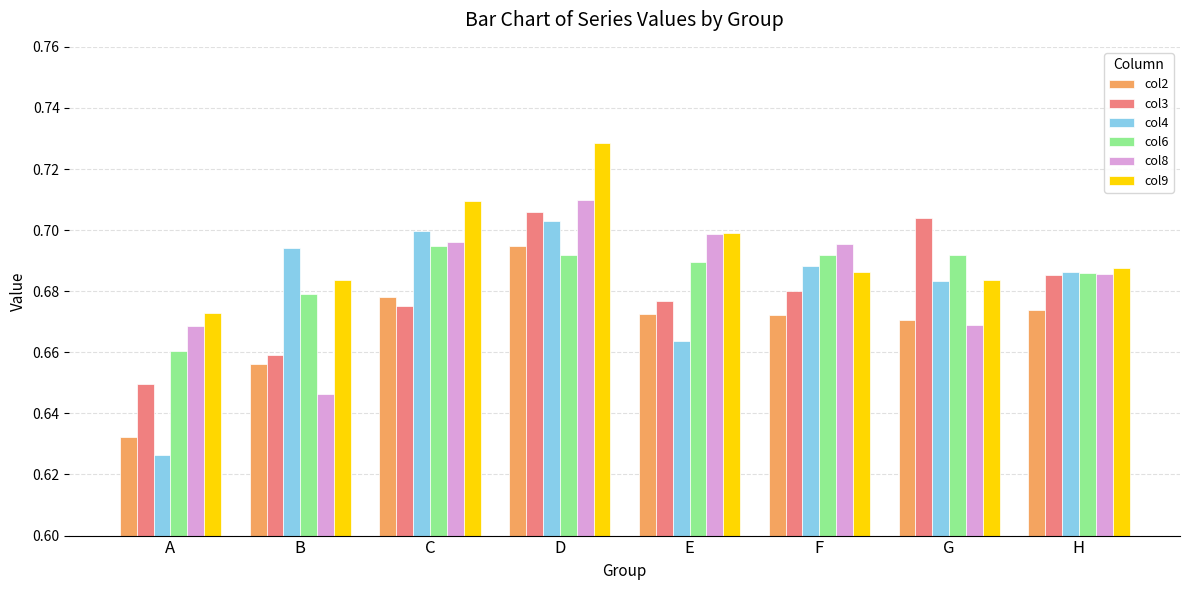

The value of col8 at A is 0.7. True or false?

True